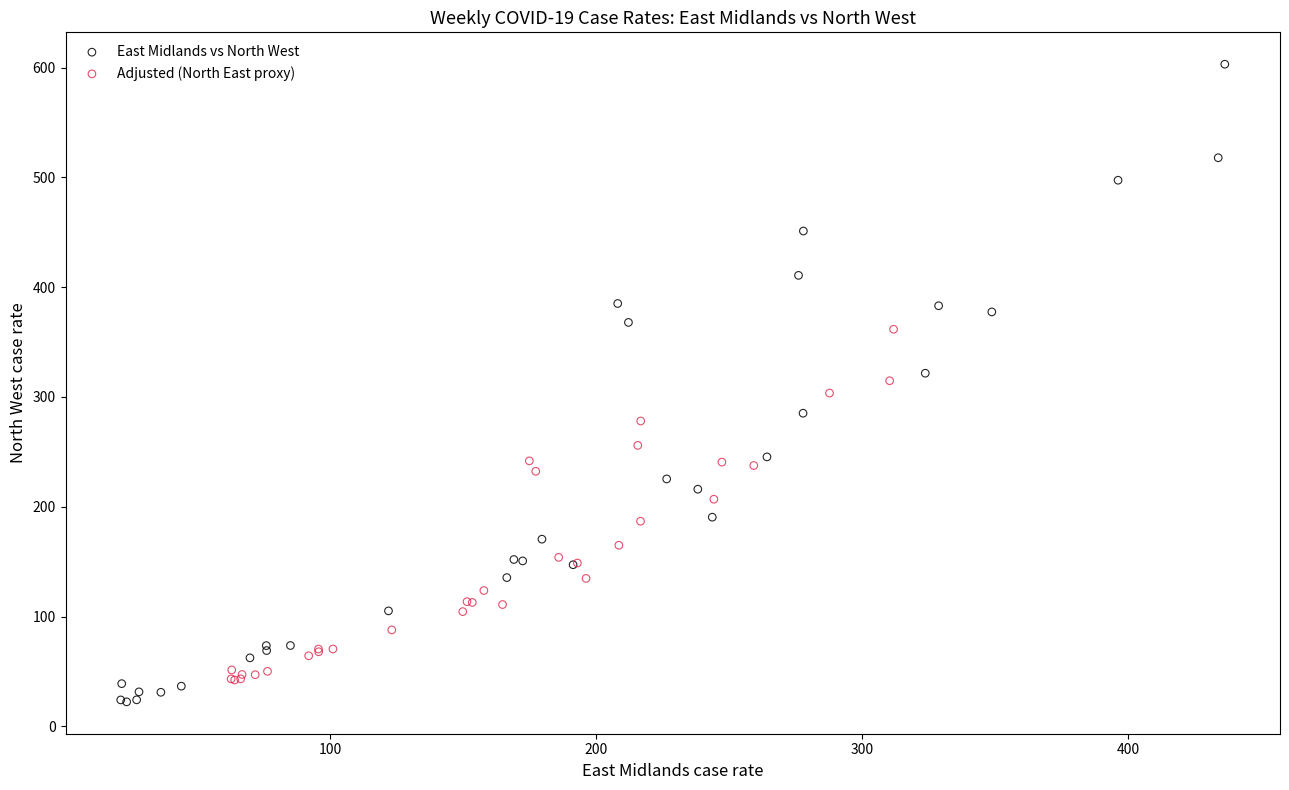

Which series contains the highest Y value?

East Midlands vs North West